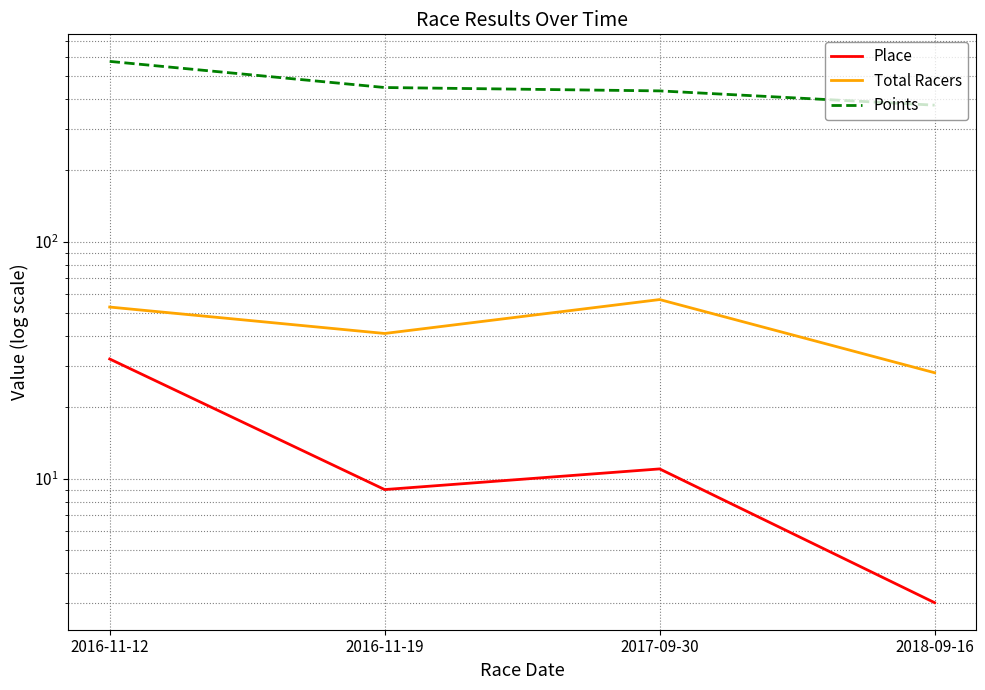

What is the value of the Place point at the 1st from the left?

32.0